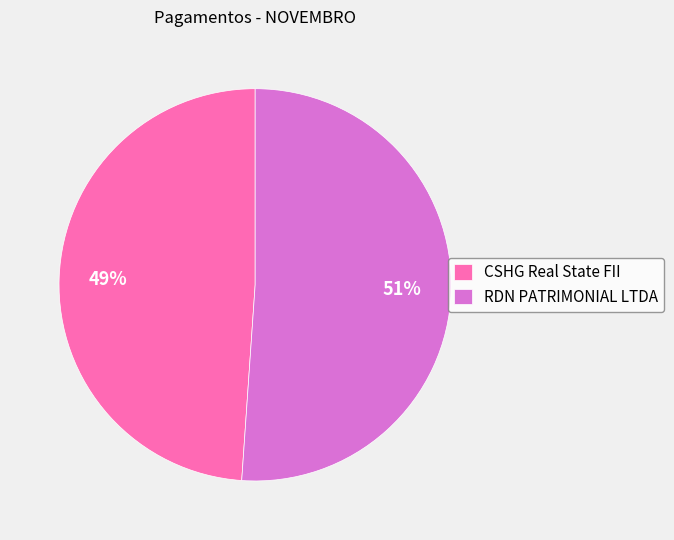

To the nearest percent, what percentage of the pie is RDN PATRIMONIAL LTDA?

51%